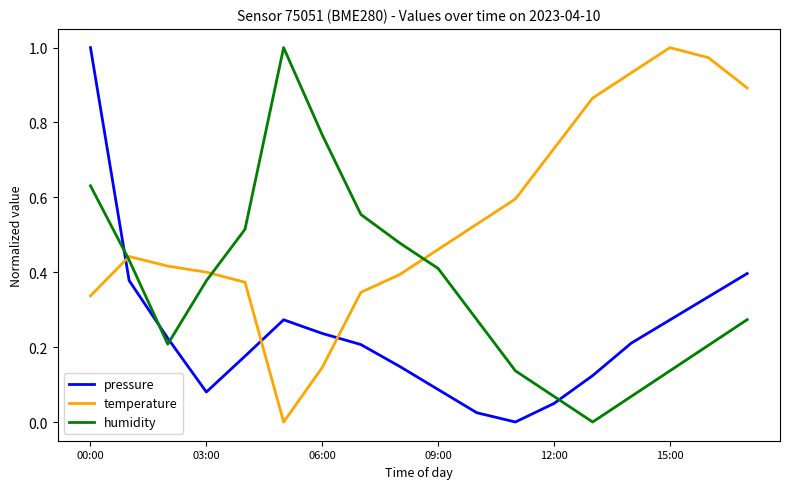

True or false: humidity and pressure intersect in this chart.

True